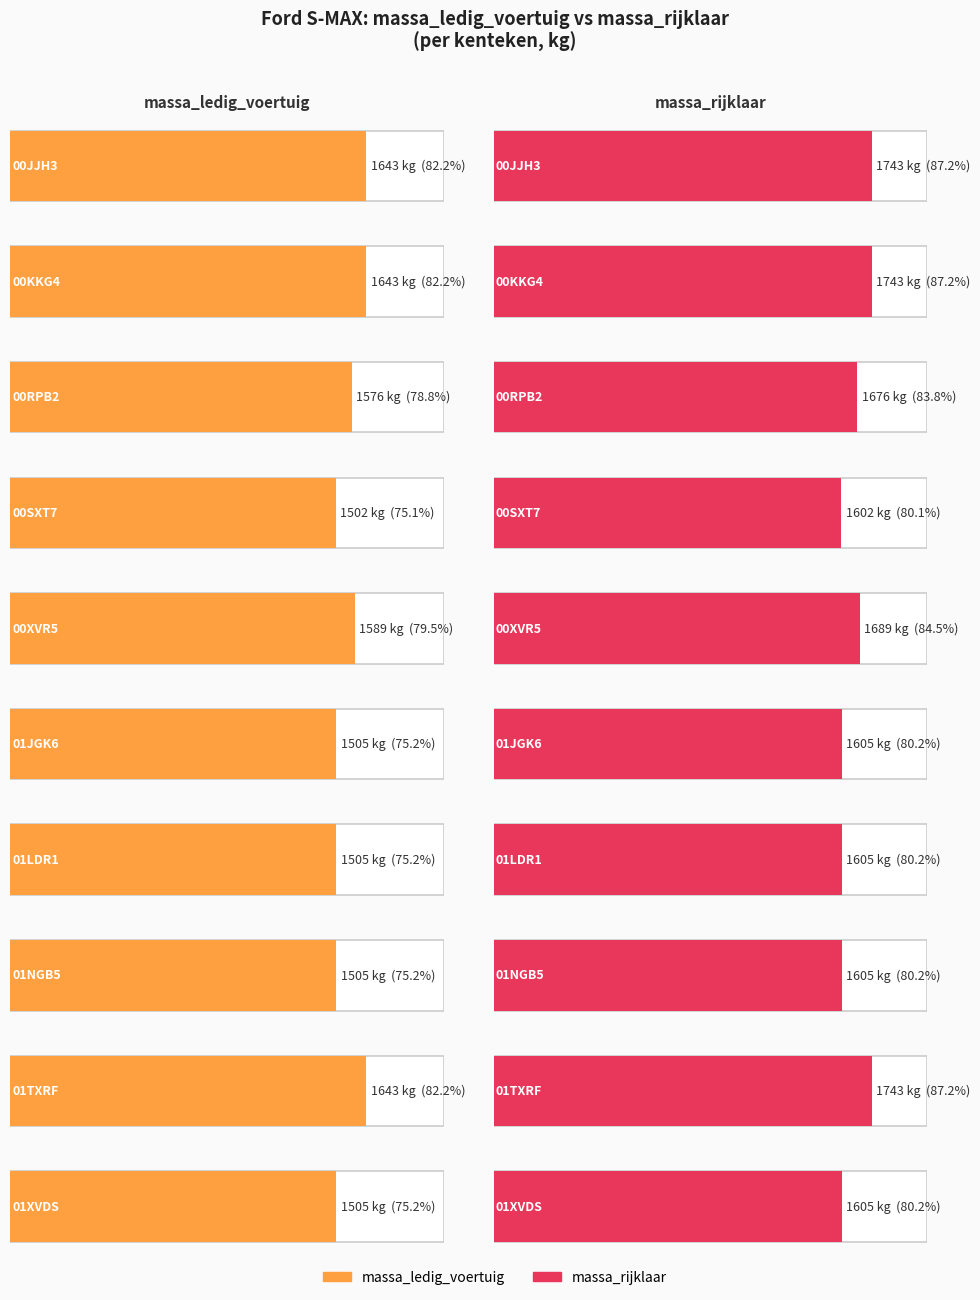

What is the minimum value shown in the chart?

1502